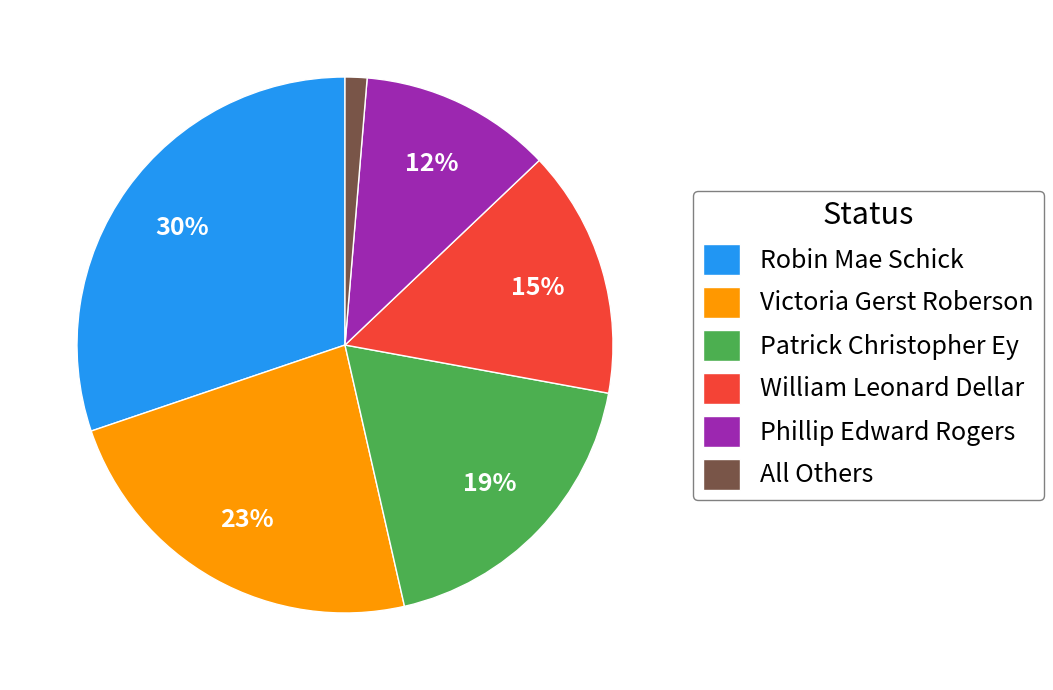

True or false: William Leonard Dellar accounts for 22% of the total.

False